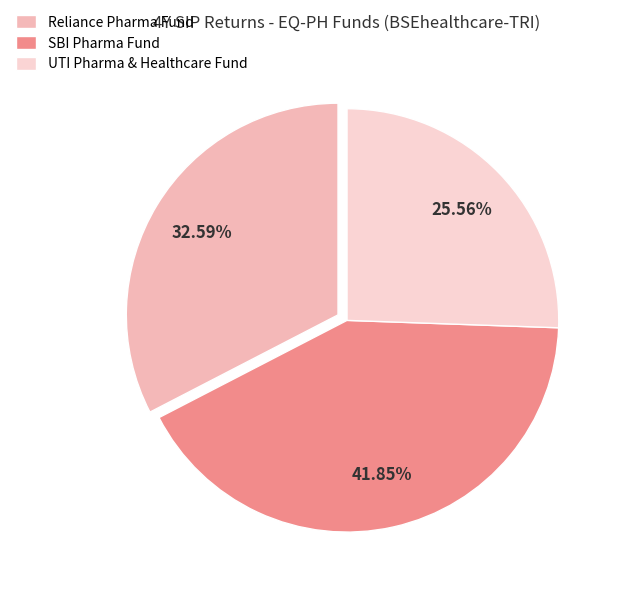

Rank the categories by value from lowest to highest.

UTI Pharma & Healthcare Fund, Reliance Pharma Fund, SBI Pharma Fund